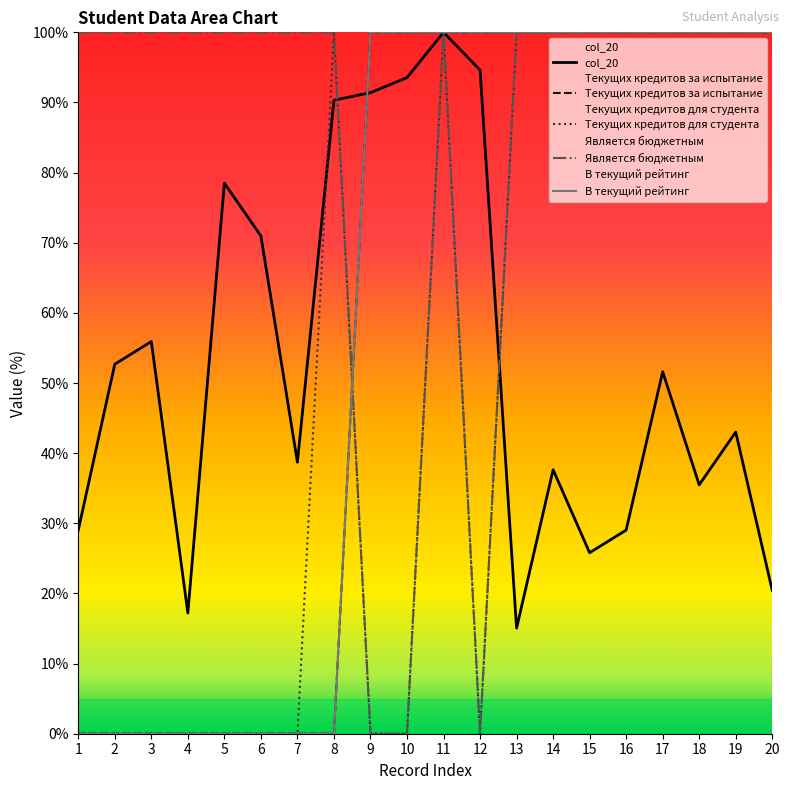

What are all the series names shown in the legend?

В текущий рейтинг, Текущих кредитов за испытание, Текущих кредитов для студента, Является бюджетным, col_20